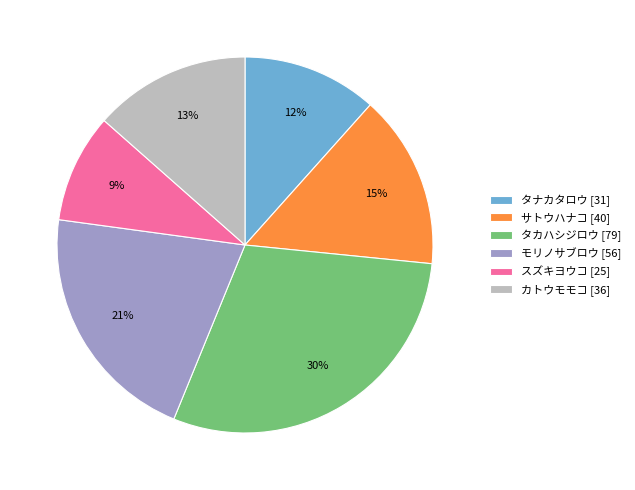

What is the largest slice in the pie chart?

タカハシジロウ